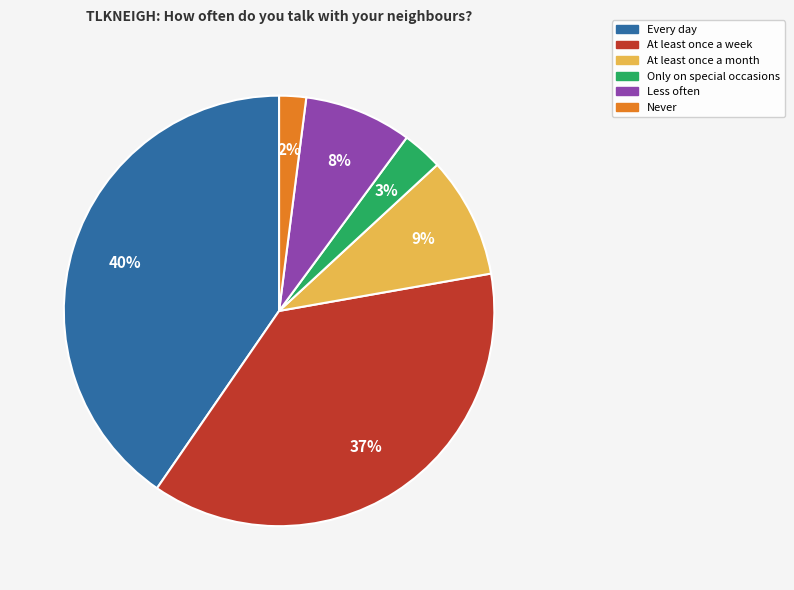

To the nearest percent, what is the difference between the largest and smallest slice percentages?

38%